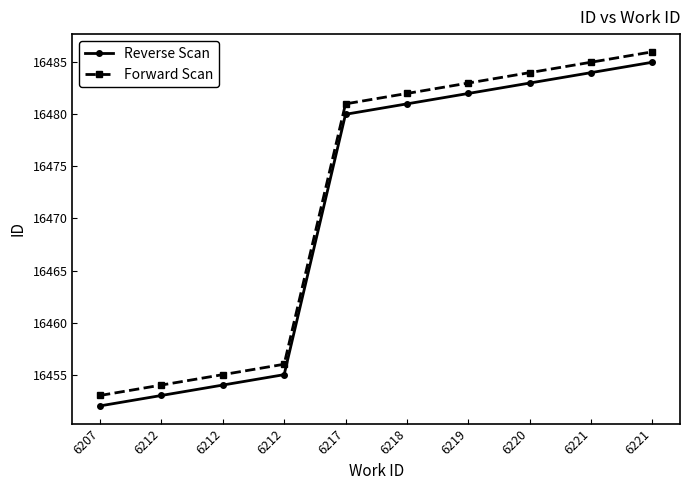

Where is Reverse Scan nearest to the value 16468?

6217